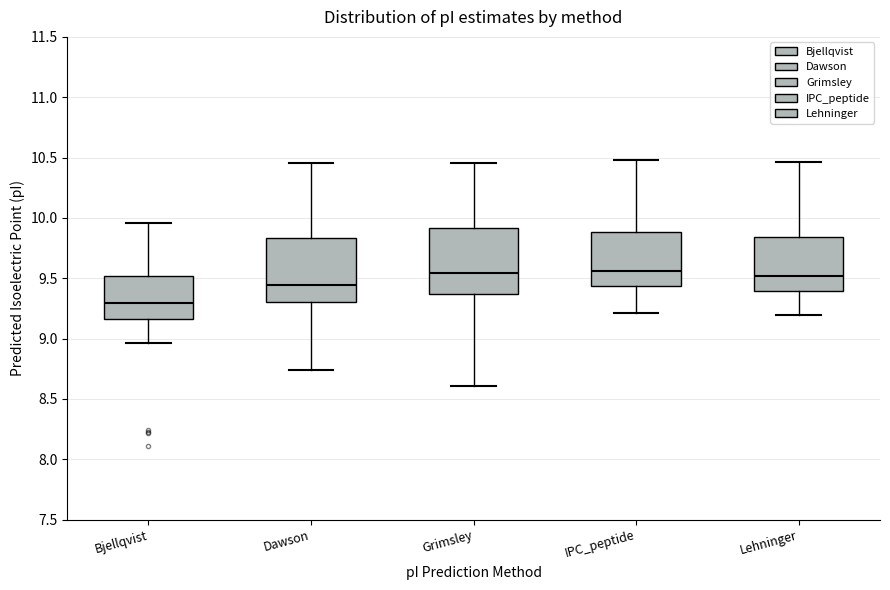

Reading left to right, read every box against the y-axis: the position of its median line, the range the box covers, and the ends of its whiskers. The values are not printed on the chart, so give them approximately, as read against the axis.

Bjellqvist: median 9.30, box 9.15 to 9.50, whiskers 8.95 to 9.95
Dawson: median 9.45, box 9.30 to 9.85, whiskers 8.75 to 10.45
Grimsley: median 9.55, box 9.35 to 9.90, whiskers 8.60 to 10.45
IPC_peptide: median 9.55, box 9.45 to 9.90, whiskers 9.20 to 10.50
Lehninger: median 9.50, box 9.40 to 9.85, whiskers 9.20 to 10.45